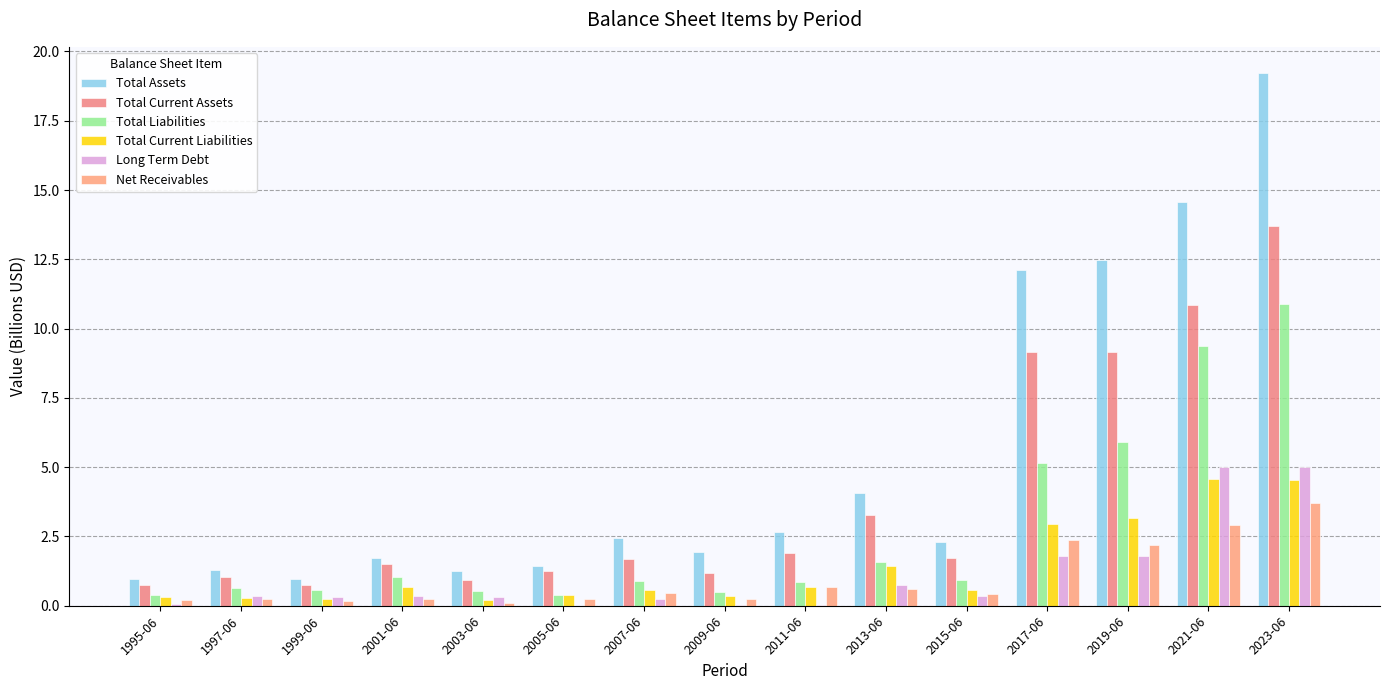

Which series changed the most between 2009-06 and 2015-06?

Total Current Assets